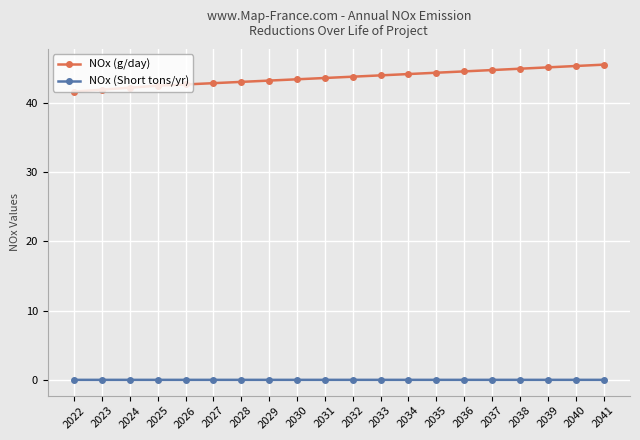

Which series has the largest range (max minus min)?

NOx (g/day)